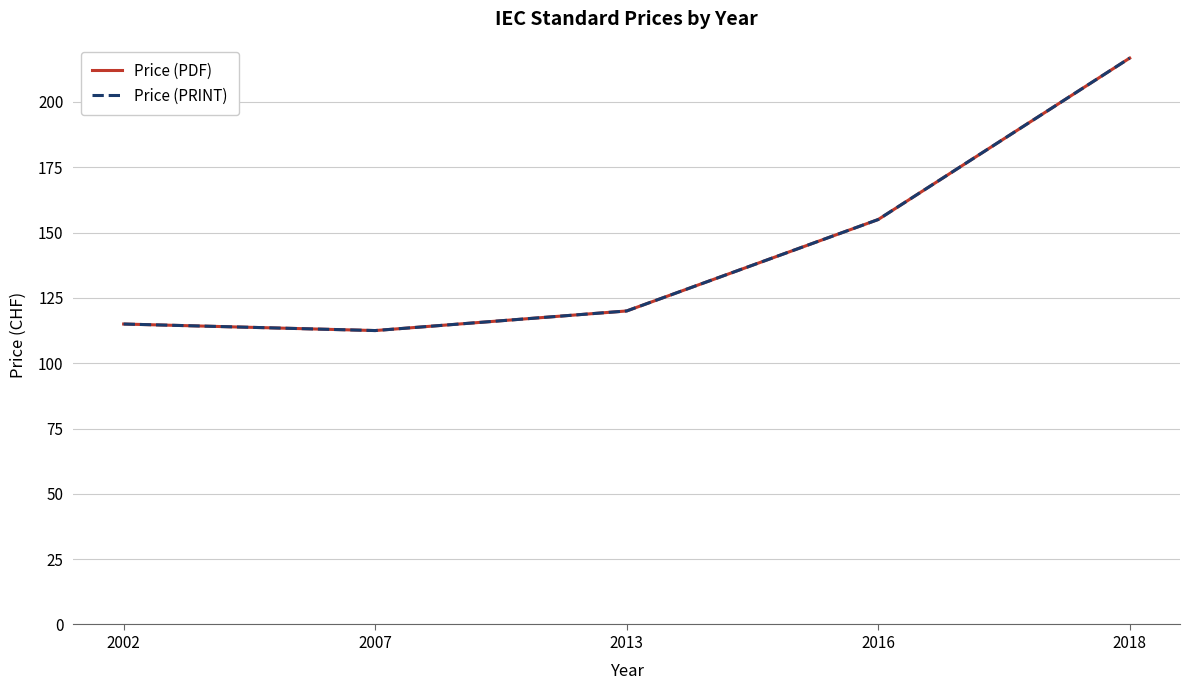

Is this an area chart (filled region under the line)?

No